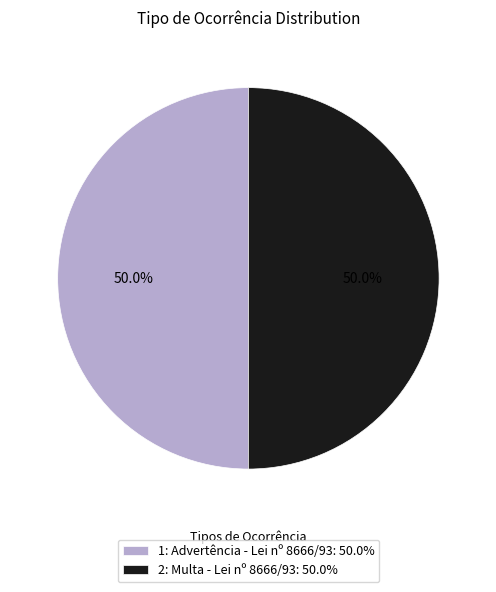

Combined, what portion of the pie is 1: Advertência - Lei nº 8666/93: 50.0% and 2: Multa - Lei nº 8666/93: 50.0%?

100.0%